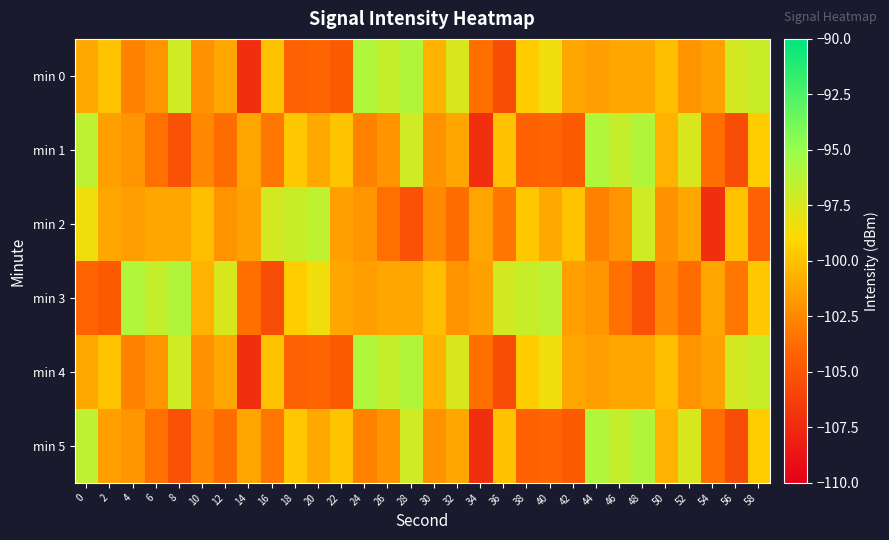

Which series has the largest total across all categories?

min 0